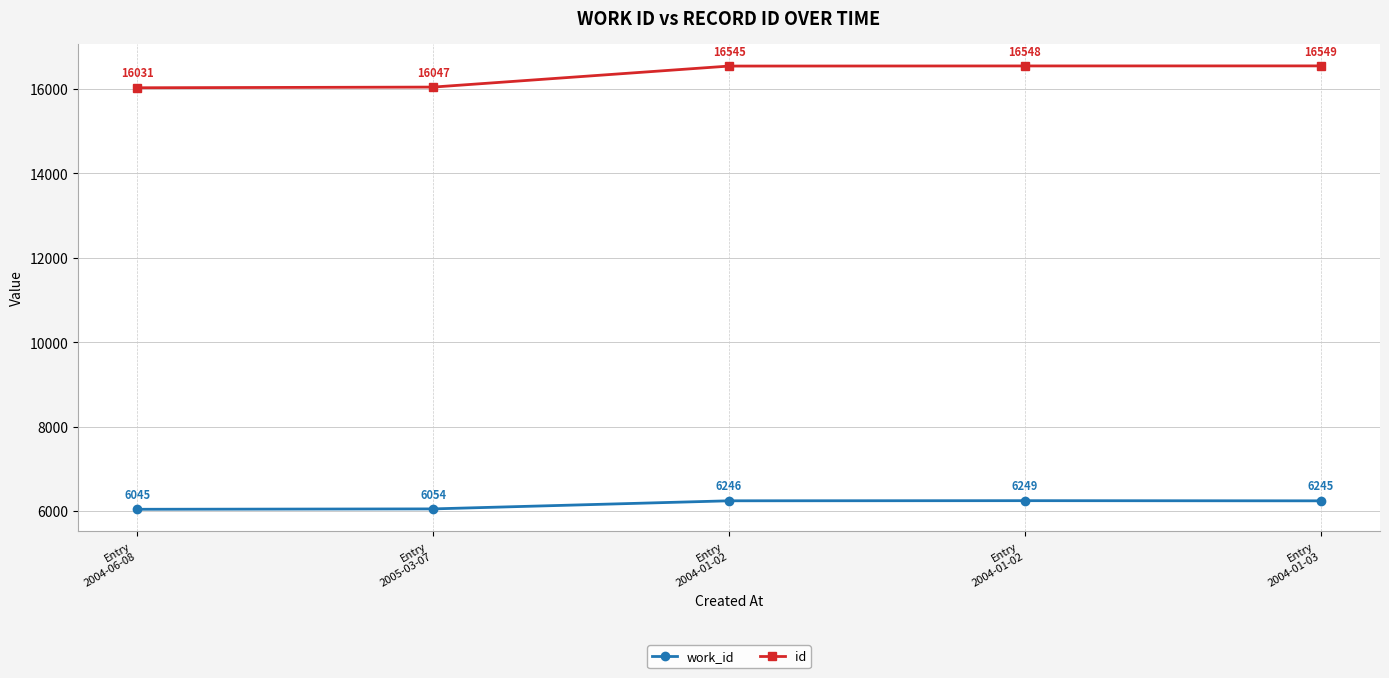

What is the total value across all series at Entry
2004-06-08?

22076